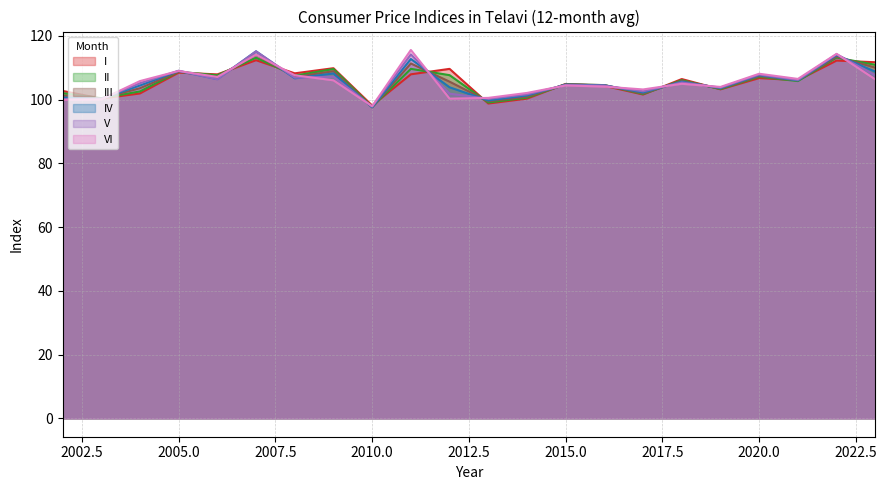

Reading left to right, transcribe all the data shown in this chart.

I: 2002=102.7	2003=100.3	2004=101.9	2005=108.4	2006=107.9	2007=112.3	2008=108.2	2009=109.8	2010=98.1	2011=107.9	2012=109.6	2013=98.7	2014=100.3	2015=104.9	2016=104.3	2017=101.6	2018=106.4	2019=103.2	2020=106.7	2021=106.1	2022=112.2	2023=111.7
II: 2002=102.0	2003=100.4	2004=102.5	2005=108.7	2006=107.6	2007=113.1	2008=107.5	2009=109.6	2010=97.7	2011=109.6	2012=107.6	2013=99.0	2014=100.6	2015=104.8	2016=104.5	2017=101.7	2018=106.1	2019=103.3	2020=107.1	2021=105.8	2022=113.1	2023=110.9
III: 2002=101.3	2003=100.3	2004=103.5	2005=108.7	2006=107.1	2007=114.1	2008=107.1	2009=108.9	2010=97.5	2011=111.3	2012=105.6	2013=99.4	2014=100.9	2015=104.8	2016=104.5	2017=101.9	2018=105.8	2019=103.5	2020=107.3	2021=106.0	2022=113.4	2023=110.0
IV: 2002=100.6	2003=100.2	2004=104.4	2005=109.0	2006=106.4	2007=115.1	2008=106.6	2009=108.2	2010=97.6	2011=112.7	2012=103.8	2013=99.7	2014=101.3	2015=104.7	2016=104.5	2017=102.2	2018=105.6	2019=103.6	2020=107.6	2021=106.0	2022=113.9	2023=108.7
V: 2002=100.1	2003=100.2	2004=105.1	2005=109.0	2006=106.4	2007=115.1	2008=106.8	2009=107.2	2010=97.8	2011=114.1	2012=101.8	2013=100.2	2014=101.6	2015=104.5	2016=104.4	2017=102.6	2018=105.3	2019=103.7	2020=107.8	2021=106.1	2022=114.2	2023=107.6
VI: 2002=99.9	2003=100.0	2004=105.8	2005=109.0	2006=107.1	2007=114.1	2008=107.6	2009=106.0	2010=97.9	2011=115.5	2012=100.3	2013=100.5	2014=102.1	2015=104.4	2016=104.1	2017=103.2	2018=104.9	2019=103.9	2020=108.1	2021=106.5	2022=114.3	2023=106.3